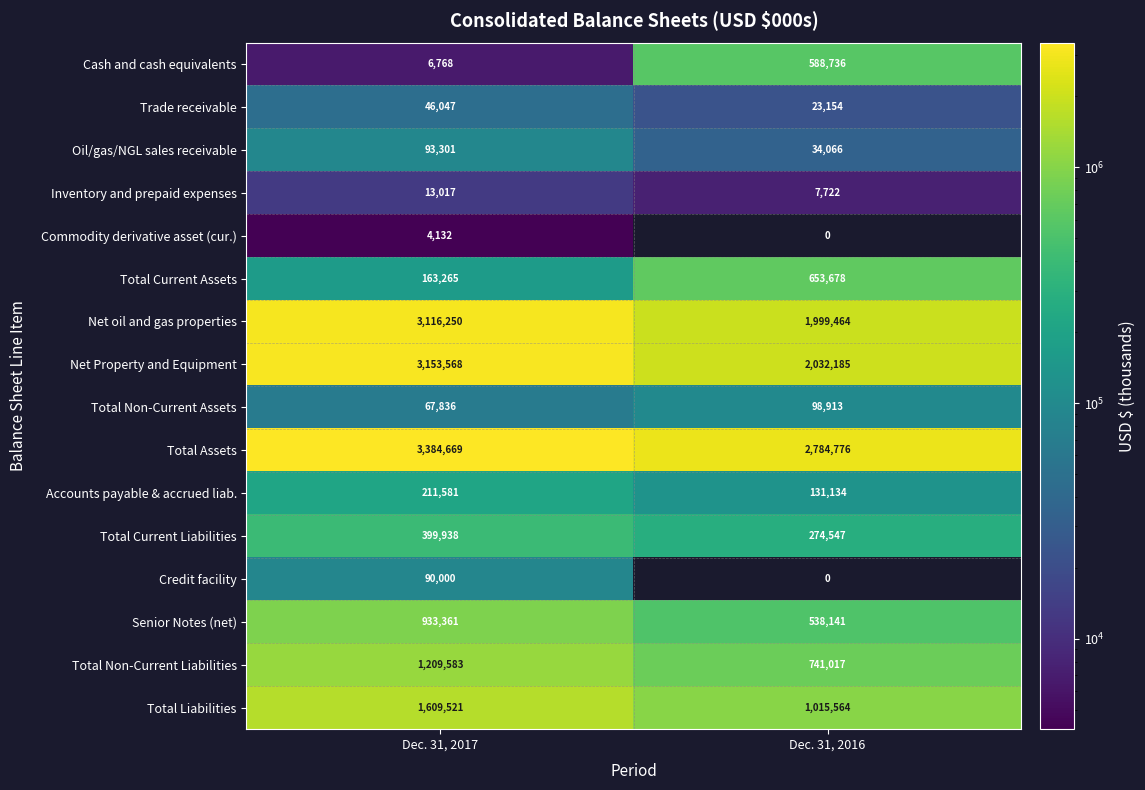

At which category is the sum across all series the highest?

Dec. 31, 2017